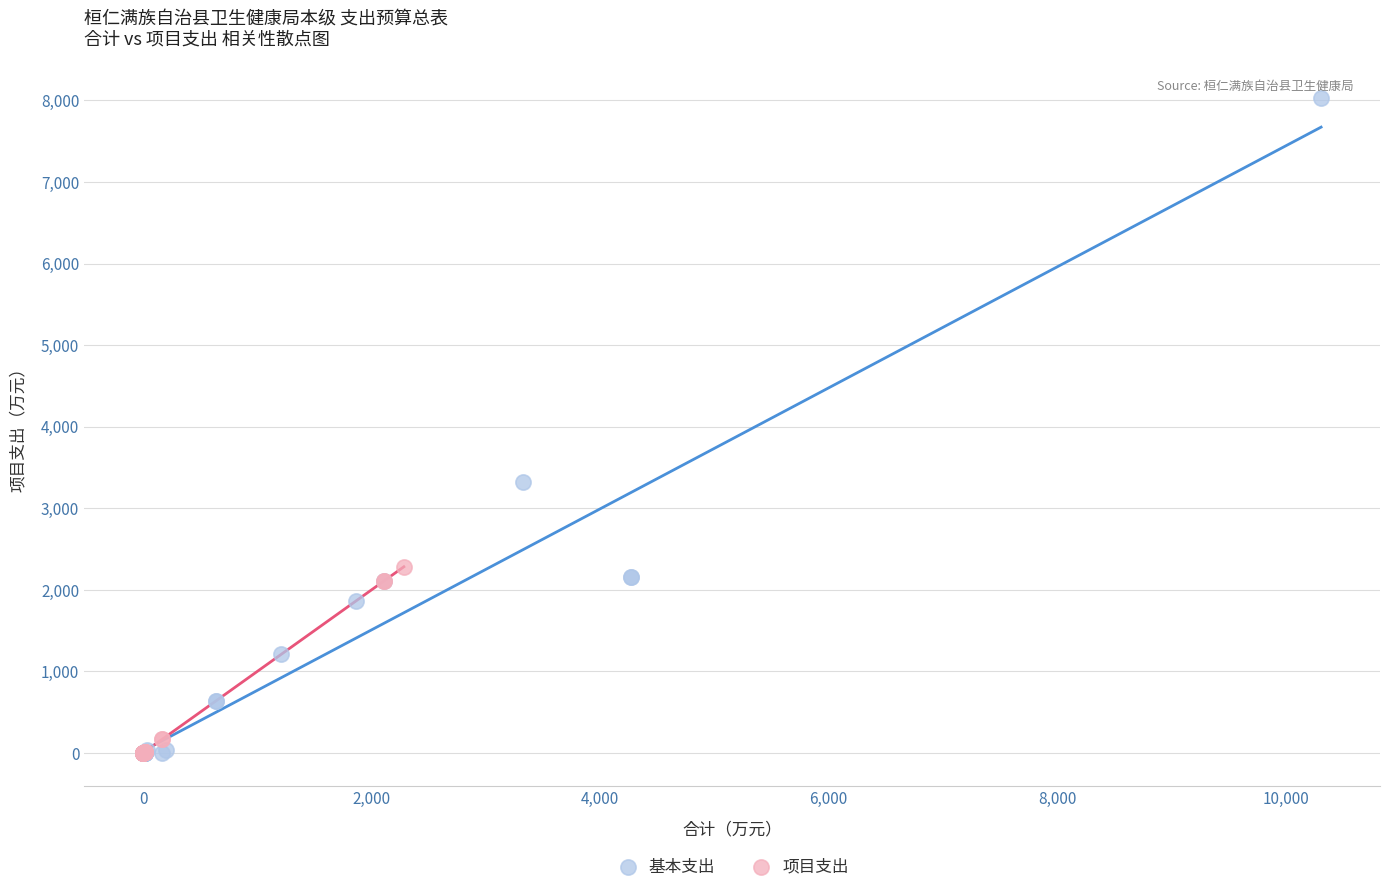

Which series contains the highest Y value?

基本支出